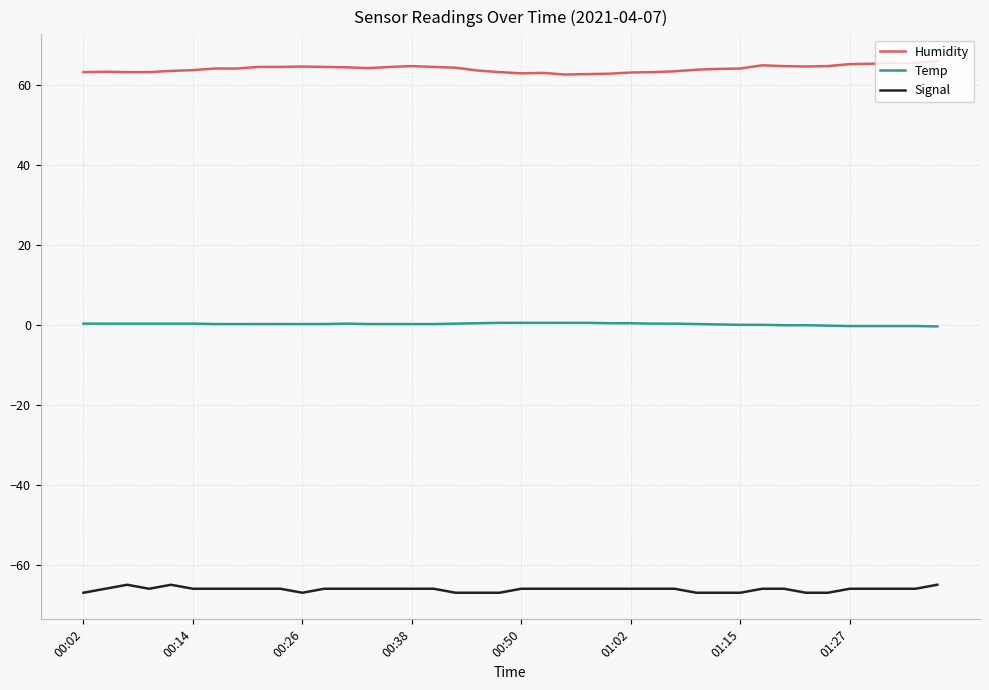

Rank the series by their maximum value, from lowest to highest.

Signal, Temp, Humidity